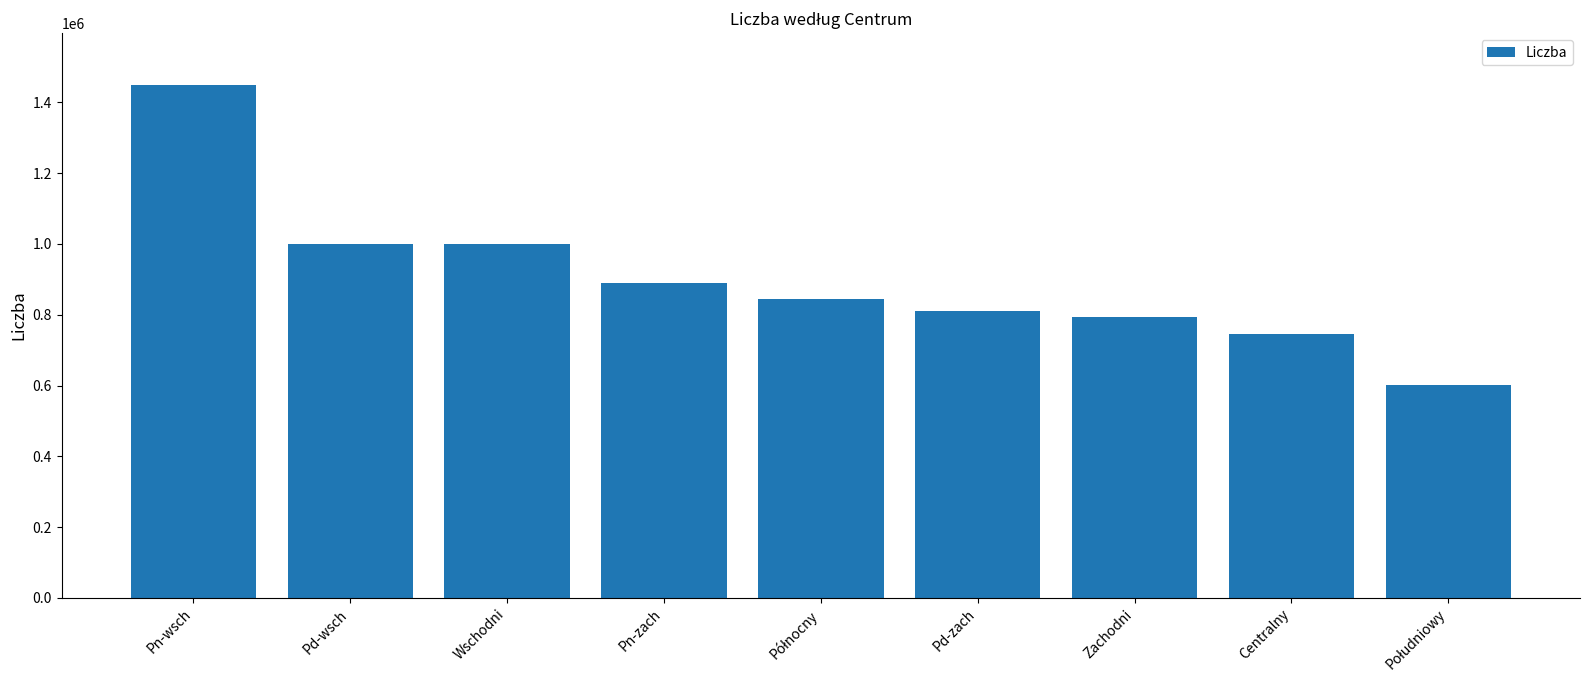

At which label does the data first exceed 843552?

Pn-wsch